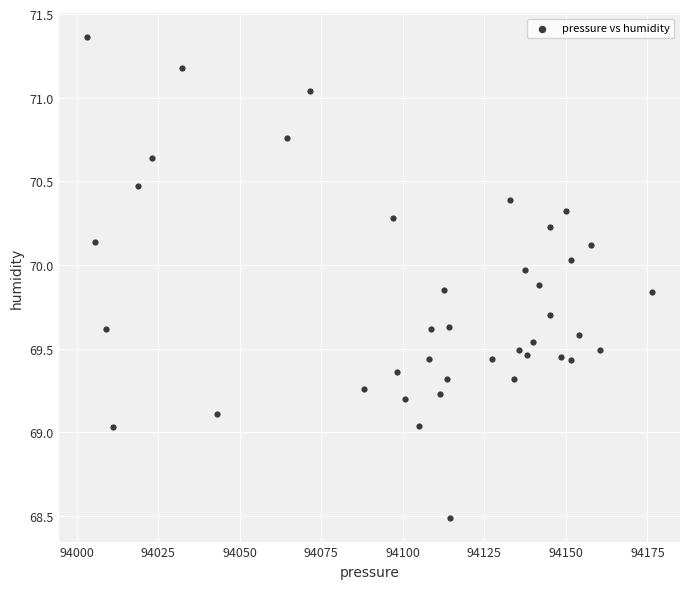

What is the range of X values (max minus min)?

173.1